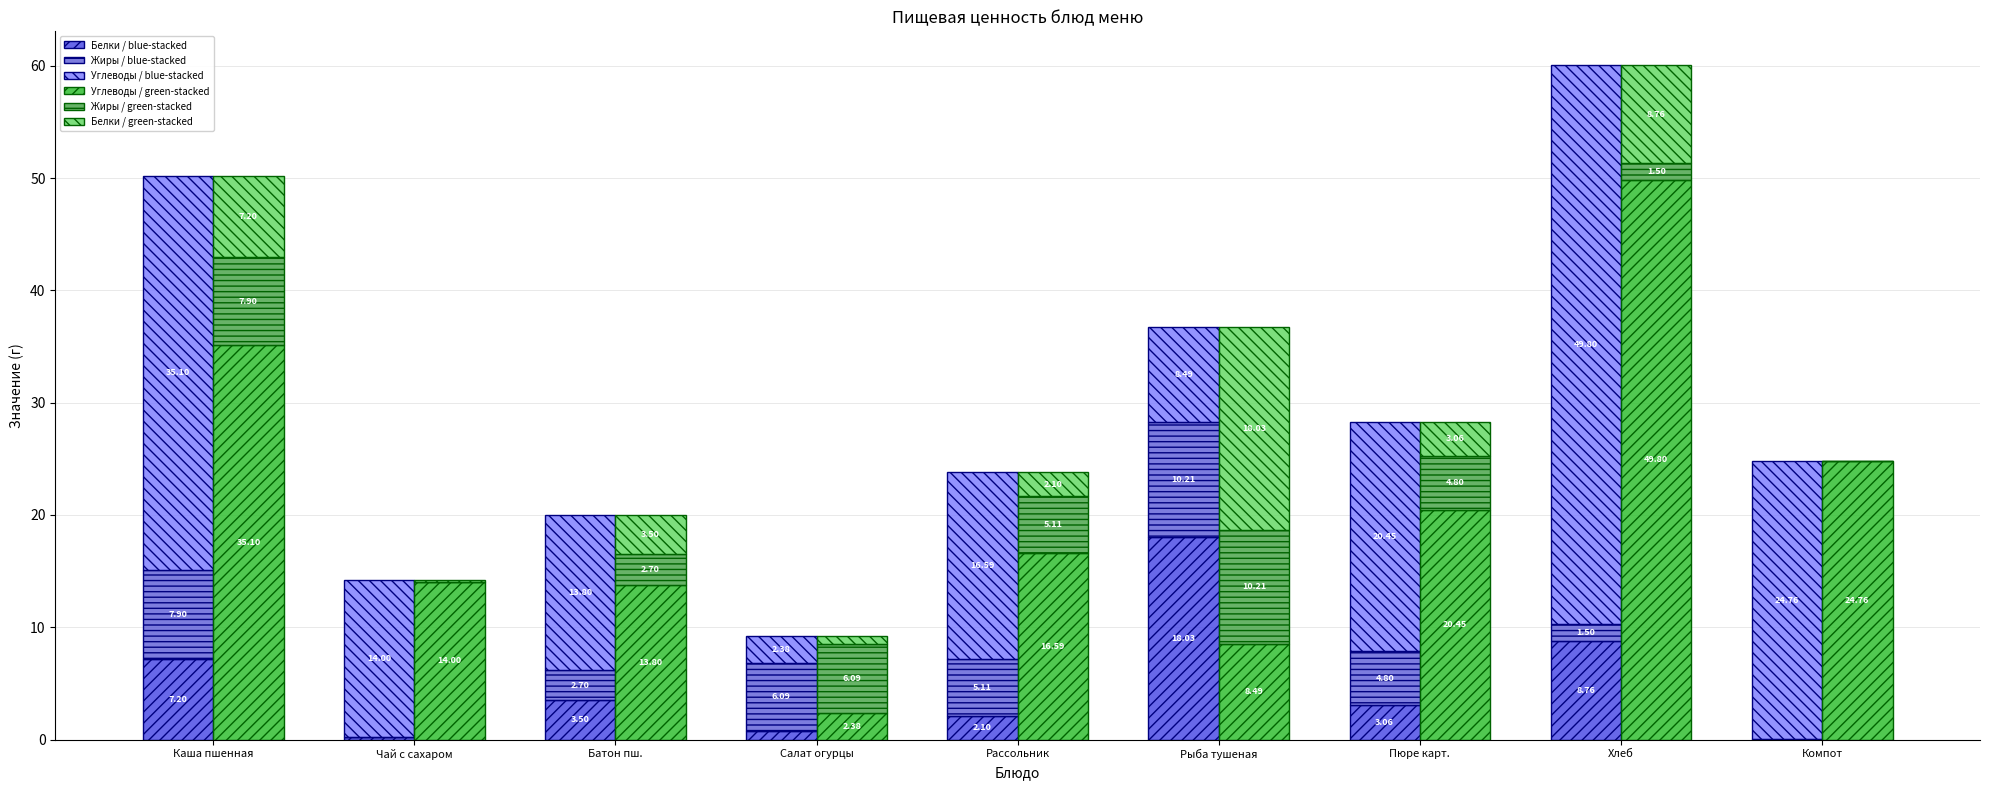

Which series has the largest total across all categories?

Углеводы (blue group)